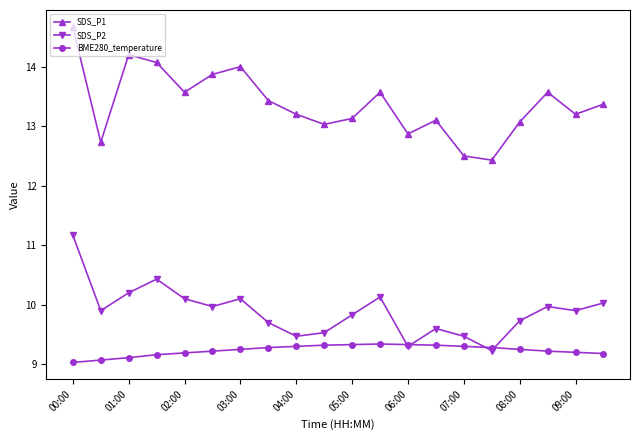

Which series has the largest total across all categories?

SDS_P1